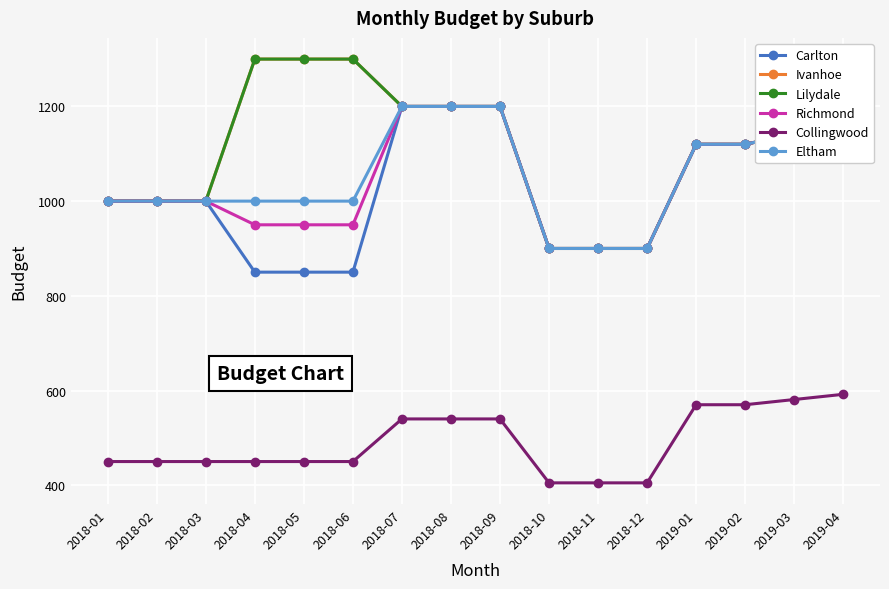

True or false: Eltham has more than 1 interior local peaks.

False